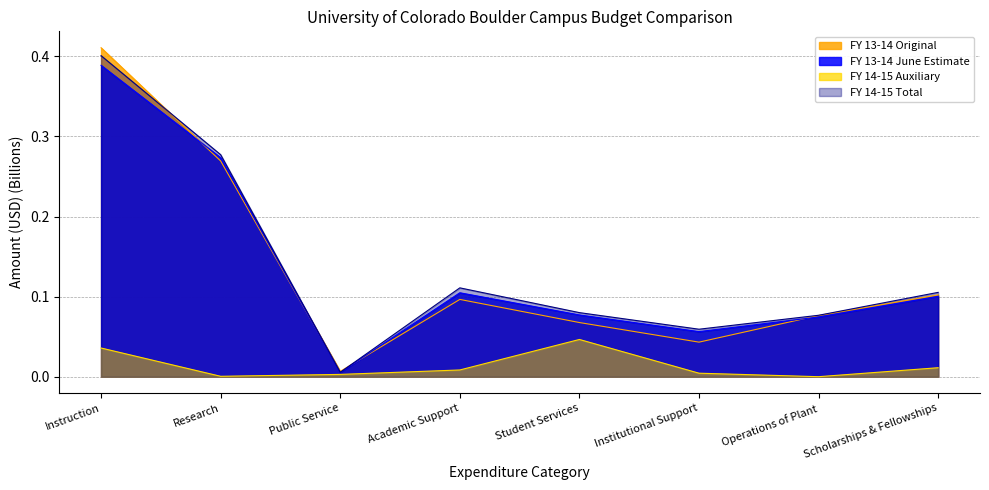

Between Institutional Support and Scholarships & Fellowships, which series saw the biggest shift?

FY 13-14 Original